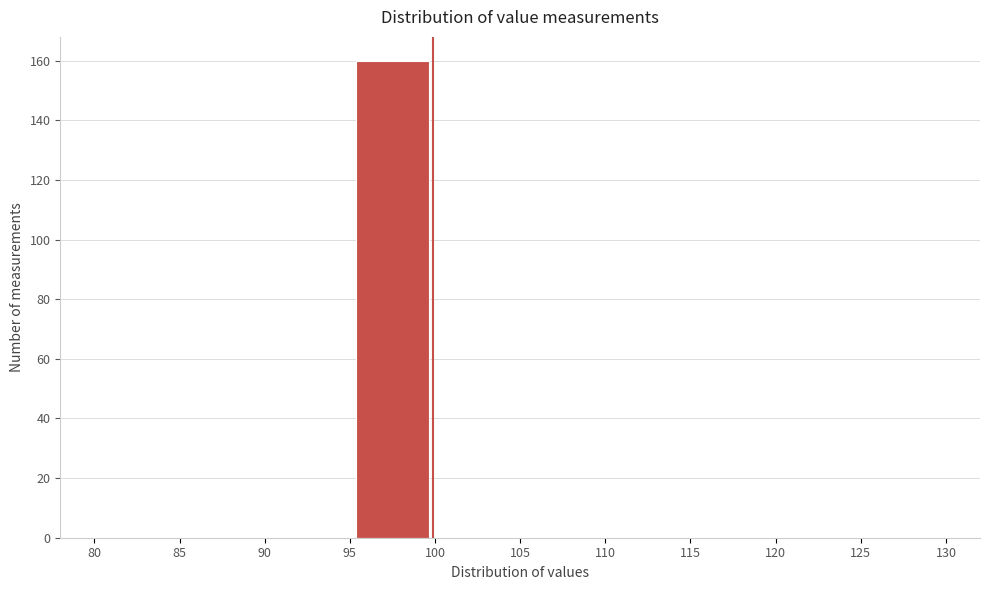

Over which range of the x-axis is the bar tallest?

95 to 100